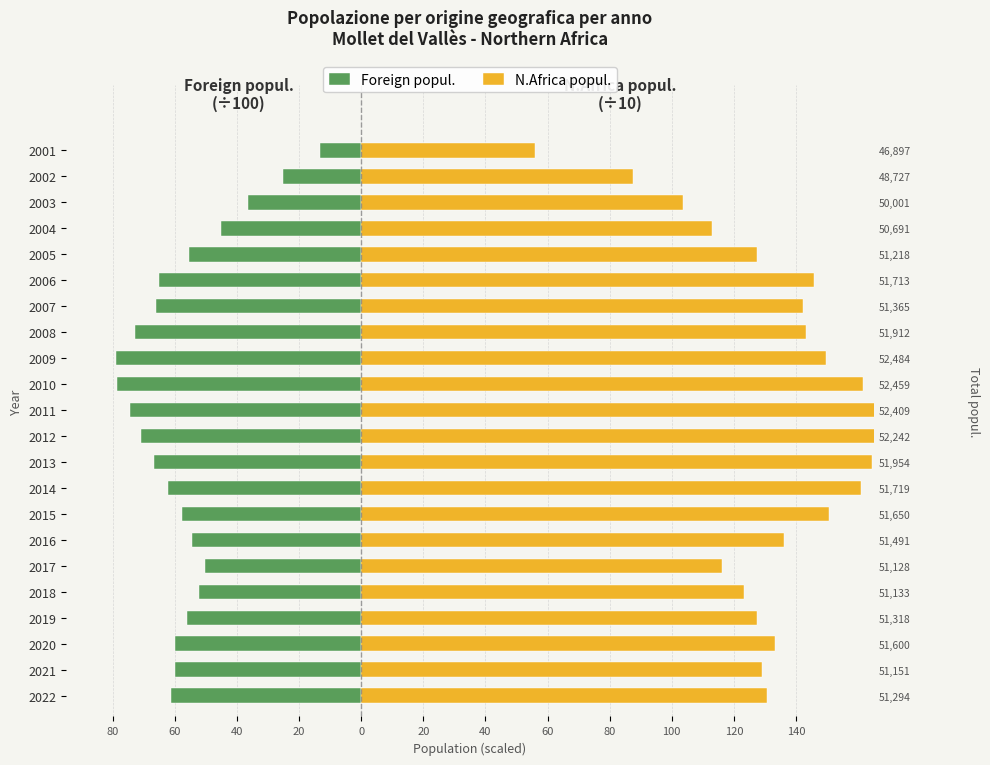

What is the sum of the Foreign popul. values at 2012 and 2016?

-125.5